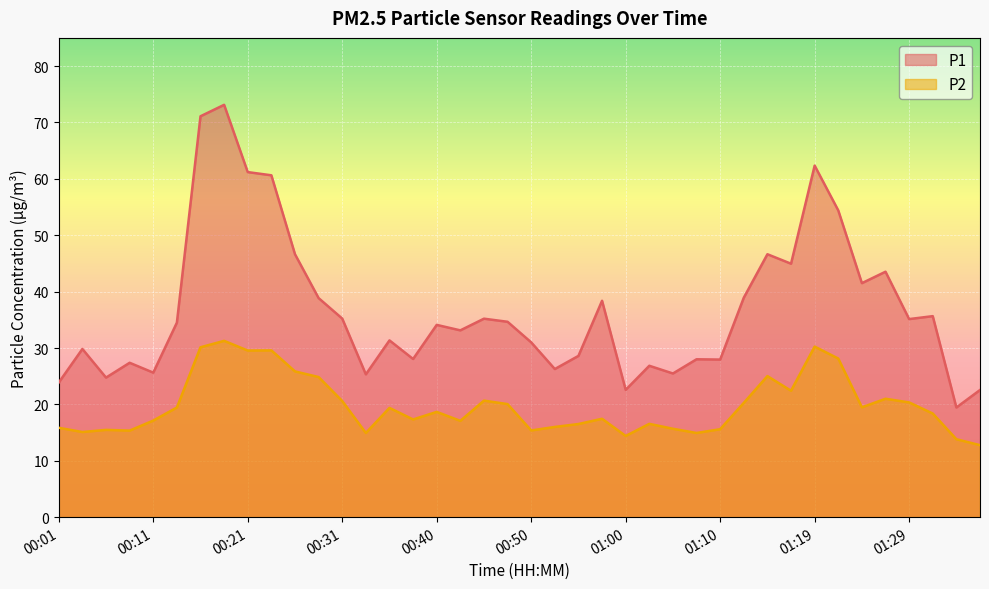

What are all the series names shown in the legend?

P1, P2